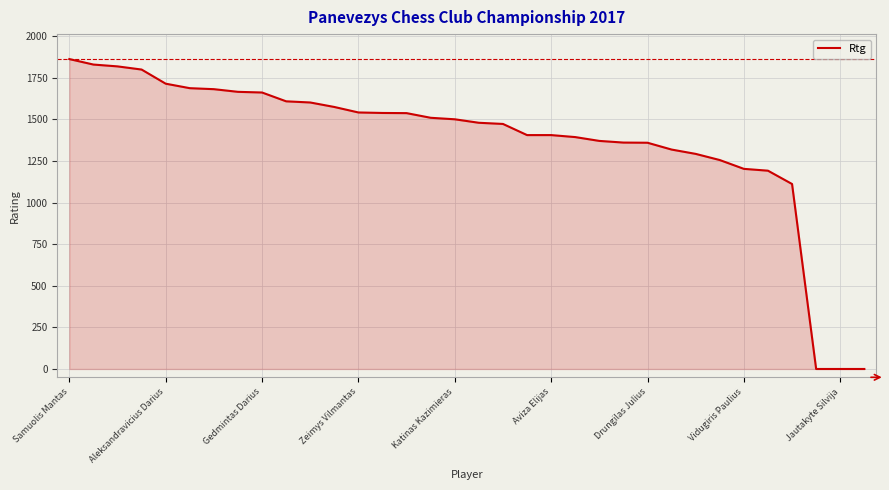

What is the difference between the maximum and minimum values?

1863